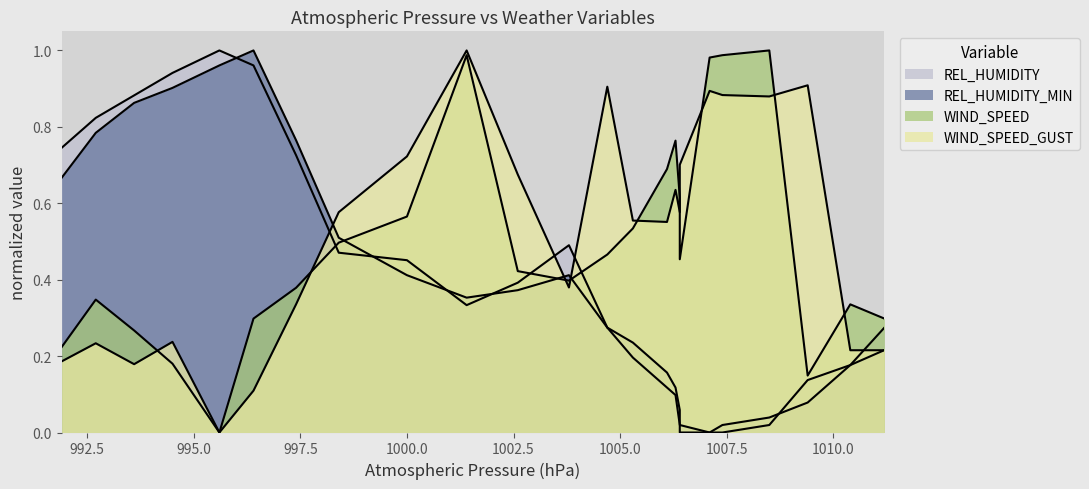

Reading right to left, transcribe all the data shown in this chart.

WIND_SPEED_GUST: 0.2	0.2	0.9	0.9	0.9	0.9	0.7	0.6	0.6	0.6	0.6	0.9	0.4	0.7	1.0	0.7	0.6	0.3	0.1	0.0	0.2	0.2	0.2	0.2
WIND_SPEED: 0.3	0.3	0.1	1.0	1.0	1.0	0.5	0.6	0.8	0.7	0.5	0.5	0.4	0.4	1.0	0.6	0.5	0.4	0.3	0.0	0.2	0.3	0.3	0.2
REL_HUMIDITY_MIN: 0.2	0.2	0.1	0.0	0.0	0.0	0.0	0.1	0.1	0.2	0.2	0.3	0.4	0.4	0.4	0.4	0.5	0.8	1.0	1.0	0.9	0.9	0.8	0.7
REL_HUMIDITY: 0.3	0.2	0.1	0.0	0.0	0.0	0.0	0.0	0.1	0.1	0.2	0.3	0.5	0.4	0.3	0.5	0.5	0.7	1.0	1.0	0.9	0.9	0.8	0.7